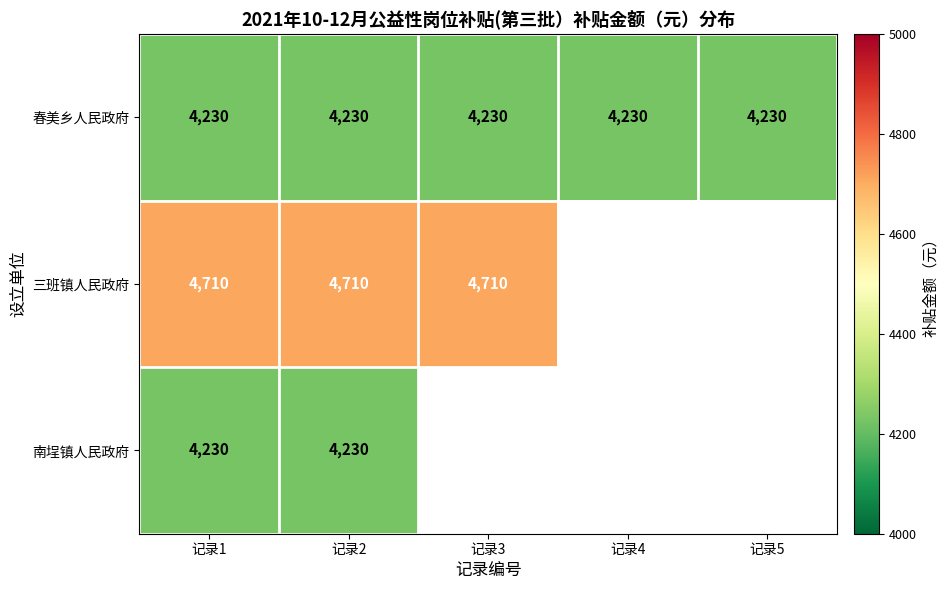

What is the spread (max minus min) of values at 记录2?

480